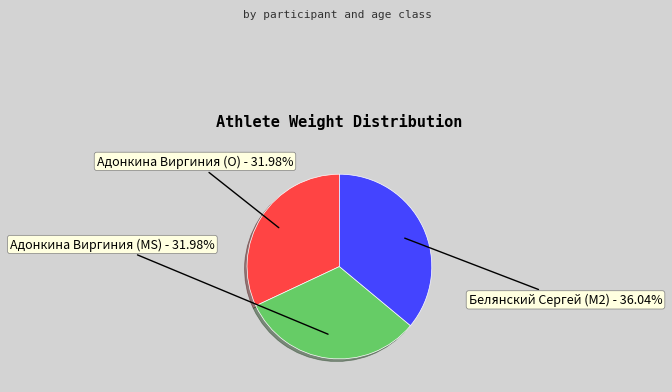

Do Адонкина Виргиния (O) and Белянский Сергей (M2) together represent more than half of the pie?

Yes